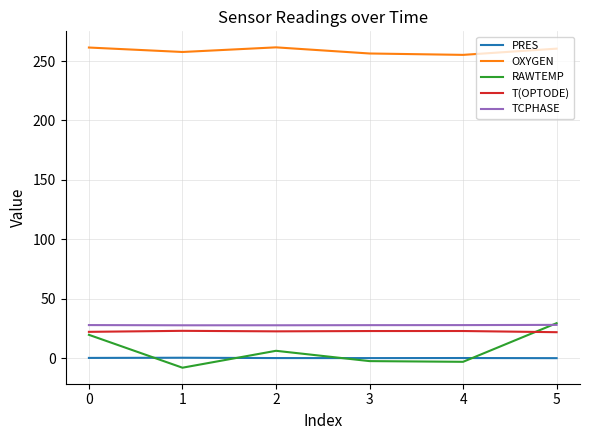

After their last crossing, which series has the higher values: RAWTEMP or T(OPTODE)?

RAWTEMP